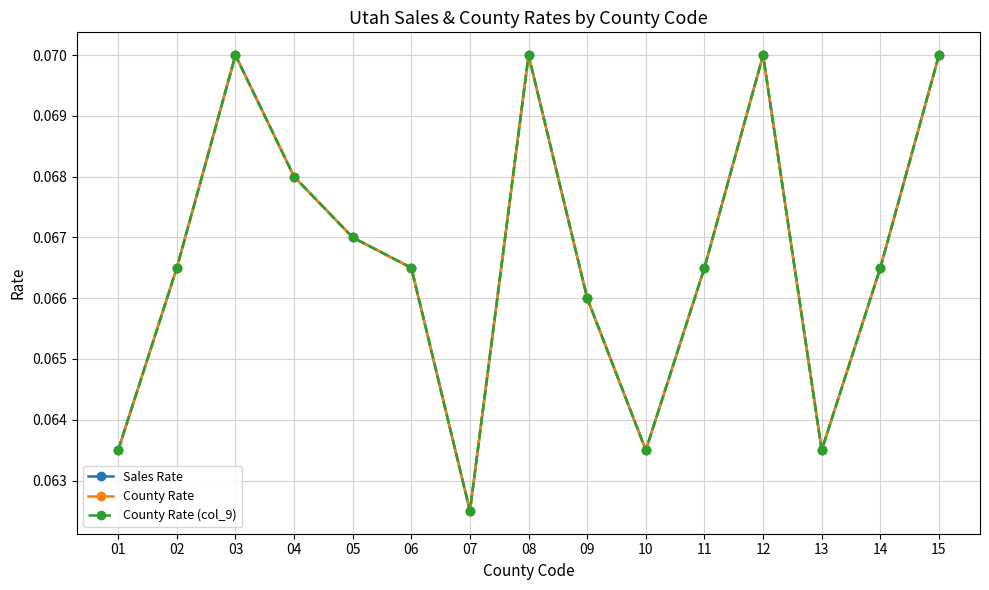

Does the chart have visible grid lines?

Yes